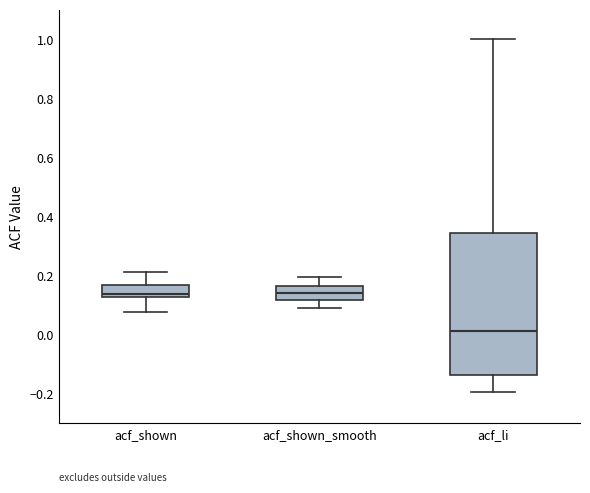

Where is the upper edge of the box for acf_shown_smooth on the y-axis? The values are not printed on the chart, so give them approximately, as read against the axis.

0.16